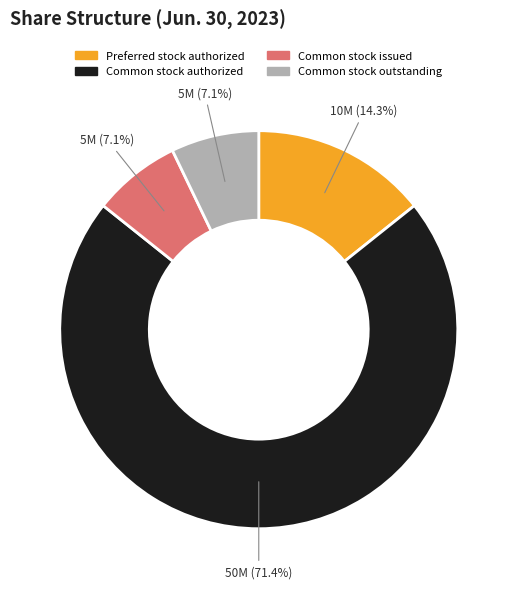

The Common stock authorized slice represents 57% of the pie. True or false?

False